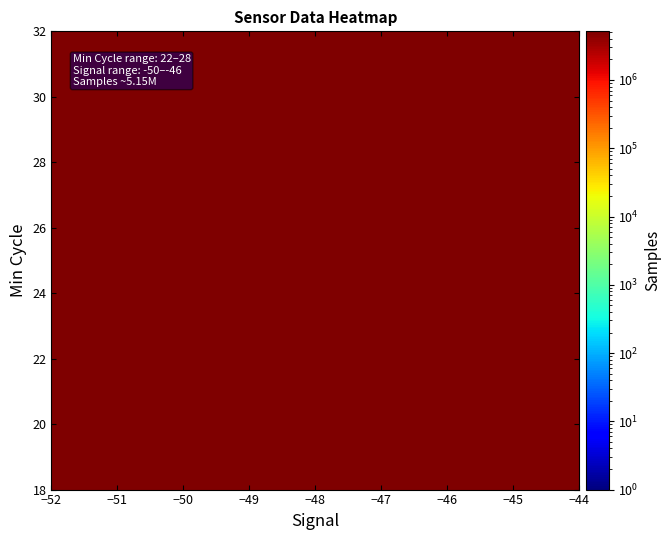

Count the number of data series in this chart.

12